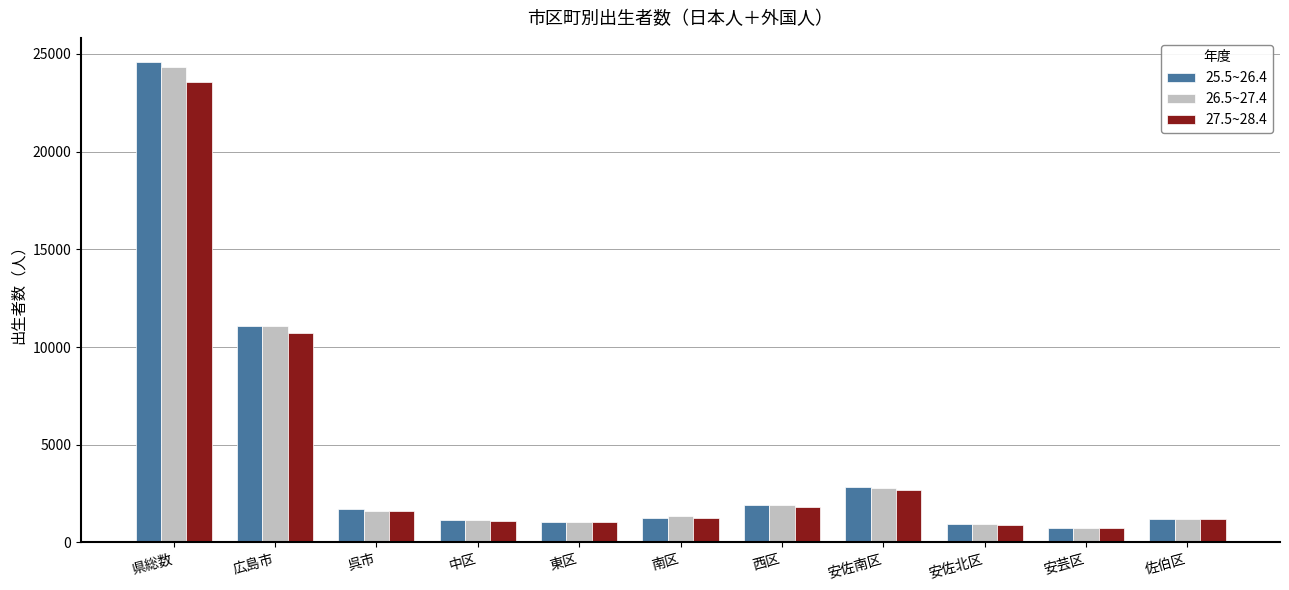

What is the approximate value of 26.5~27.4 at 呉市, to the nearest 100?

1600